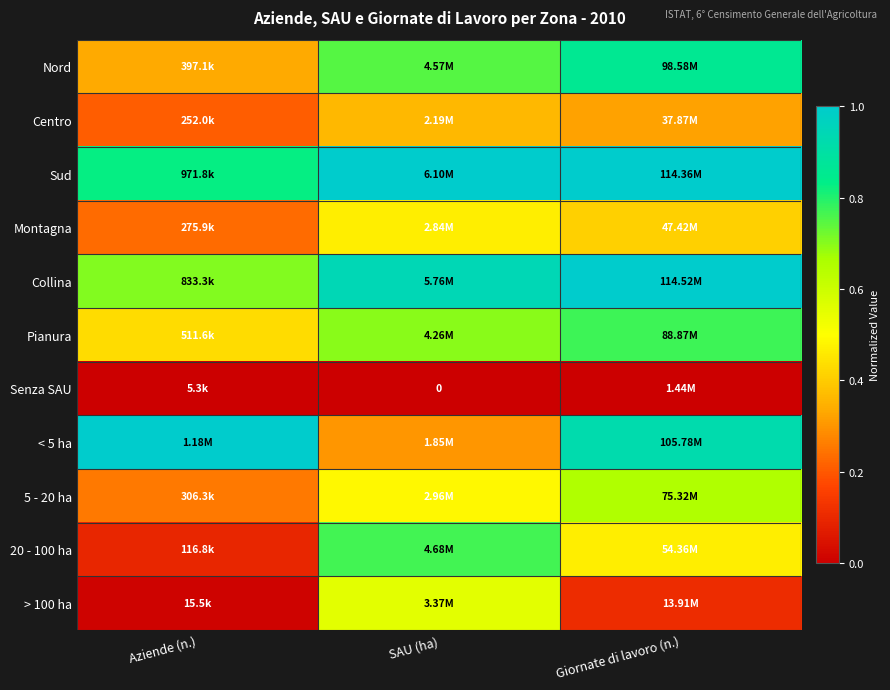

The value of Collina at Giornate di lavoro (n.) is 1.8. True or false?

False